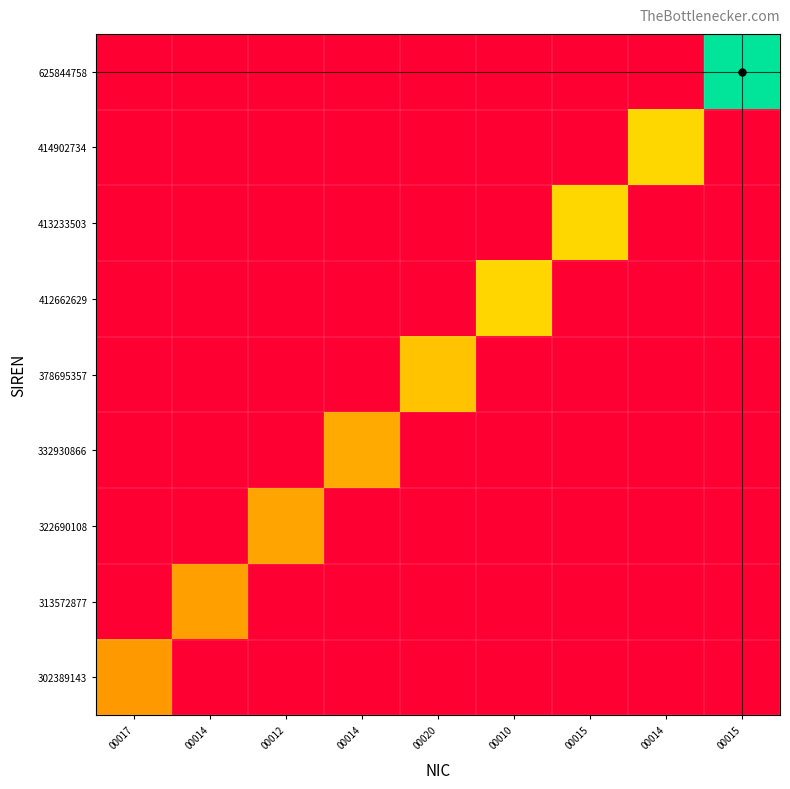

Reading right to left, transcribe all the data shown in this chart.

302389143: 00015=0.0	00014=0.0	00015=0.0	00010=0.0	00020=0.0	00014=0.0	00012=0.0	00014=0.0	00017=0.5
313572877: 00015=0.0	00014=0.0	00015=0.0	00010=0.0	00020=0.0	00014=0.0	00012=0.0	00014=0.5	00017=0.0
322690108: 00015=0.0	00014=0.0	00015=0.0	00010=0.0	00020=0.0	00014=0.0	00012=0.5	00014=0.0	00017=0.0
332930866: 00015=0.0	00014=0.0	00015=0.0	00010=0.0	00020=0.0	00014=0.5	00012=0.0	00014=0.0	00017=0.0
378695357: 00015=0.0	00014=0.0	00015=0.0	00010=0.0	00020=0.6	00014=0.0	00012=0.0	00014=0.0	00017=0.0
412662629: 00015=0.0	00014=0.0	00015=0.0	00010=0.7	00020=0.0	00014=0.0	00012=0.0	00014=0.0	00017=0.0
413233503: 00015=0.0	00014=0.0	00015=0.7	00010=0.0	00020=0.0	00014=0.0	00012=0.0	00014=0.0	00017=0.0
414902734: 00015=0.0	00014=0.7	00015=0.0	00010=0.0	00020=0.0	00014=0.0	00012=0.0	00014=0.0	00017=0.0
625844758: 00015=1.0	00014=0.0	00015=0.0	00010=0.0	00020=0.0	00014=0.0	00012=0.0	00014=0.0	00017=0.0